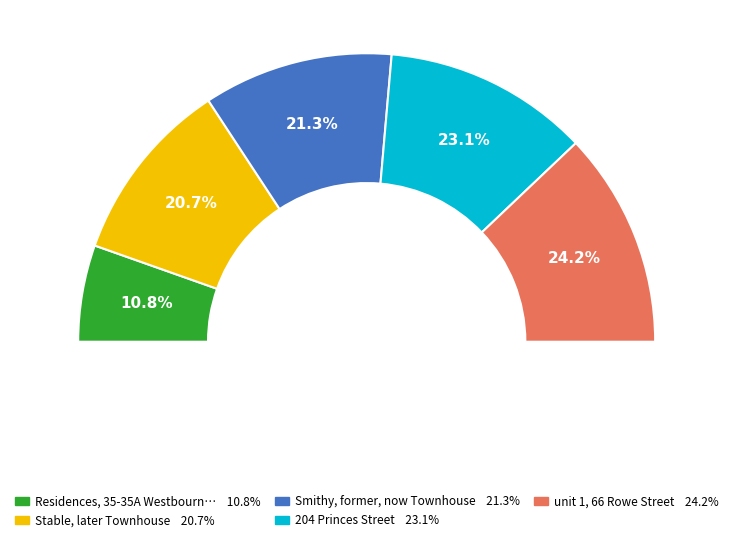

Is the sum of Residences, 35-35A Westbourne Street and 204 Princes Street greater than half?

No